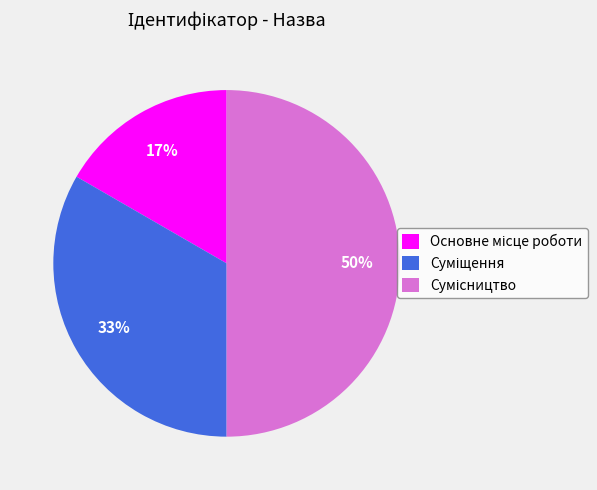

To the nearest percent, what is the average slice percentage?

33%